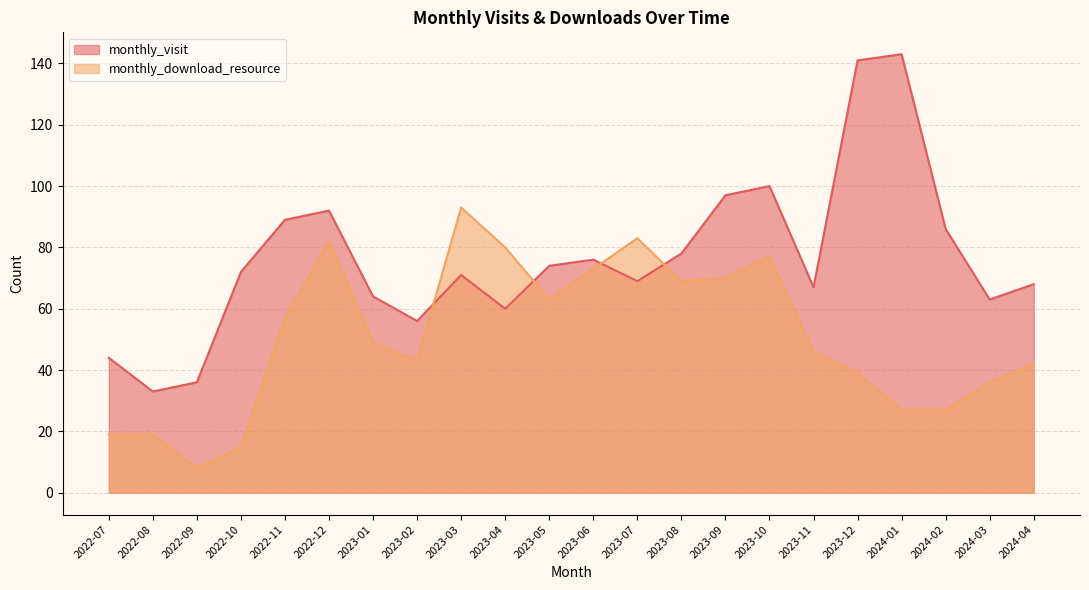

Where is the first local minimum for monthly_download_resource?

2022-09